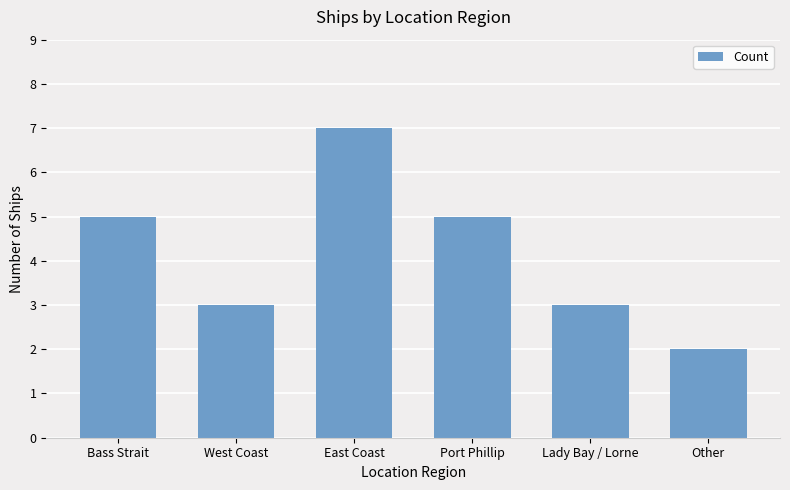

Is it true that the value at West Coast is 5?

False